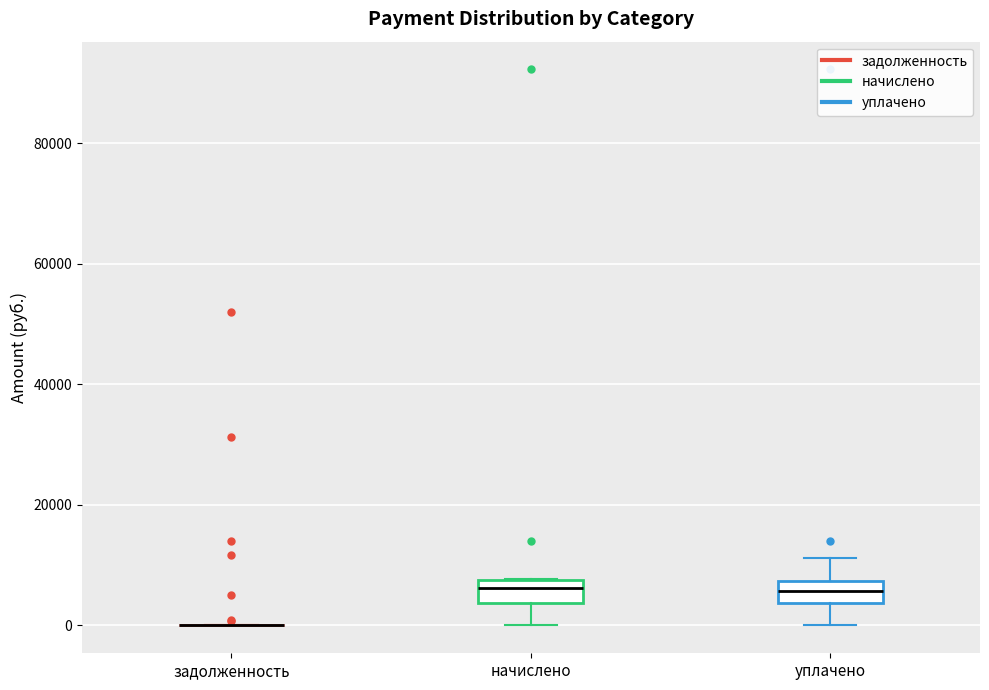

Reading left to right, read every box against the y-axis: the position of its median line, the range the box covers, and the ends of its whiskers. The values are not printed on the chart, so give them approximately, as read against the axis.

задолженность: box collapsed to a line at 0, whiskers 0 to 0
начислено: median 6000, box 4000 to 8000, whiskers 0 to 8000
уплачено: median 6000, box 4000 to 8000, whiskers 0 to 12000